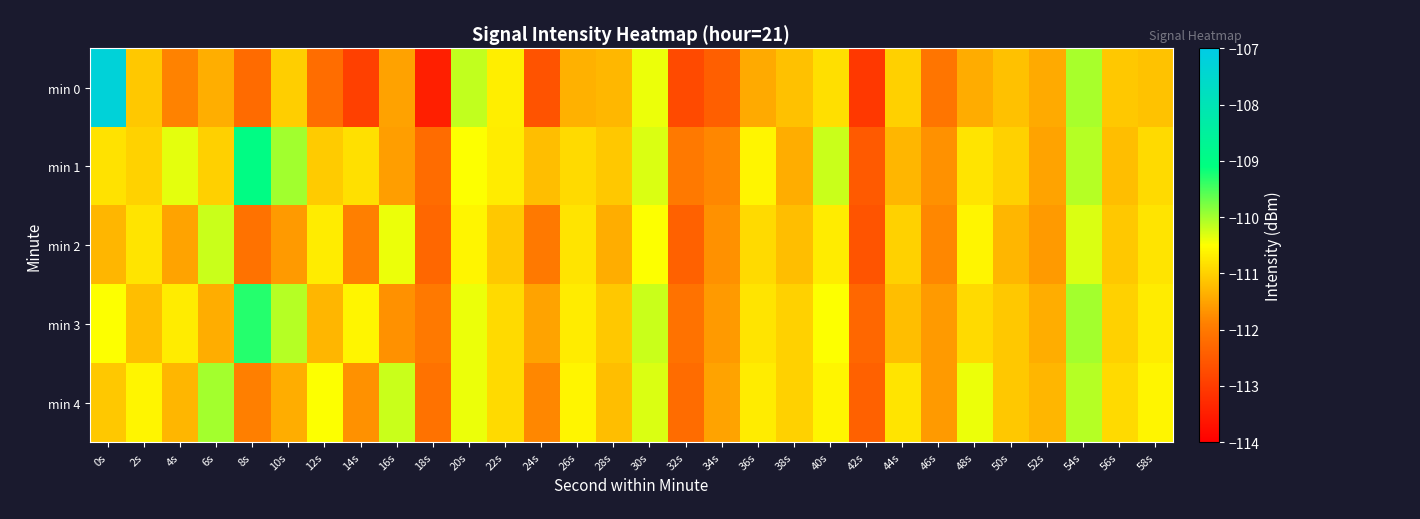

Which label corresponds to the largest value in the chart?

0s